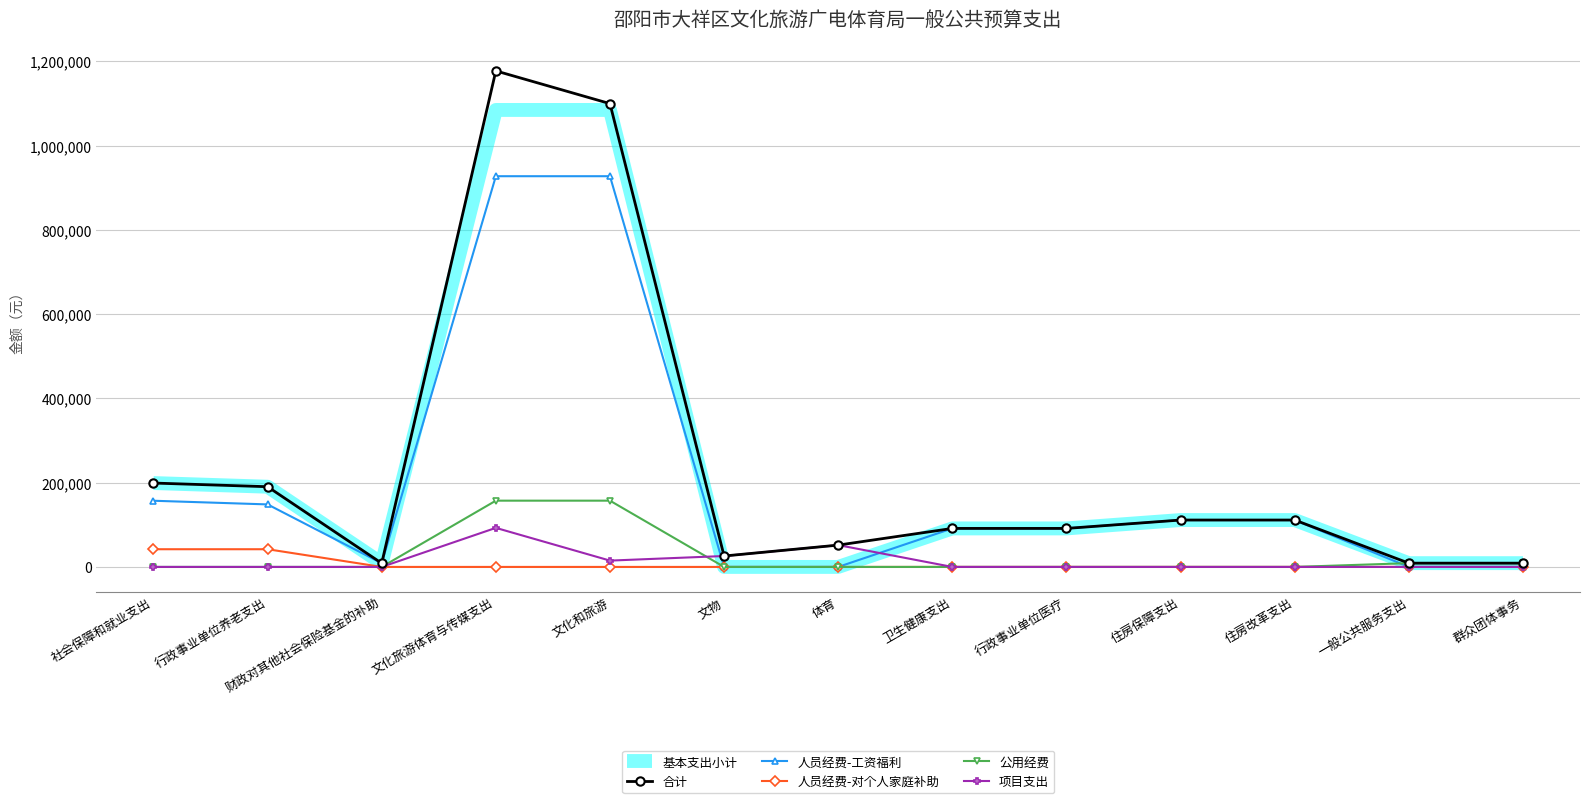

Is the value of 合计 at 社会保障和就业支出 greater than the value of 人员经费-工资福利 at 财政对其他社会保险基金的补助?

Yes